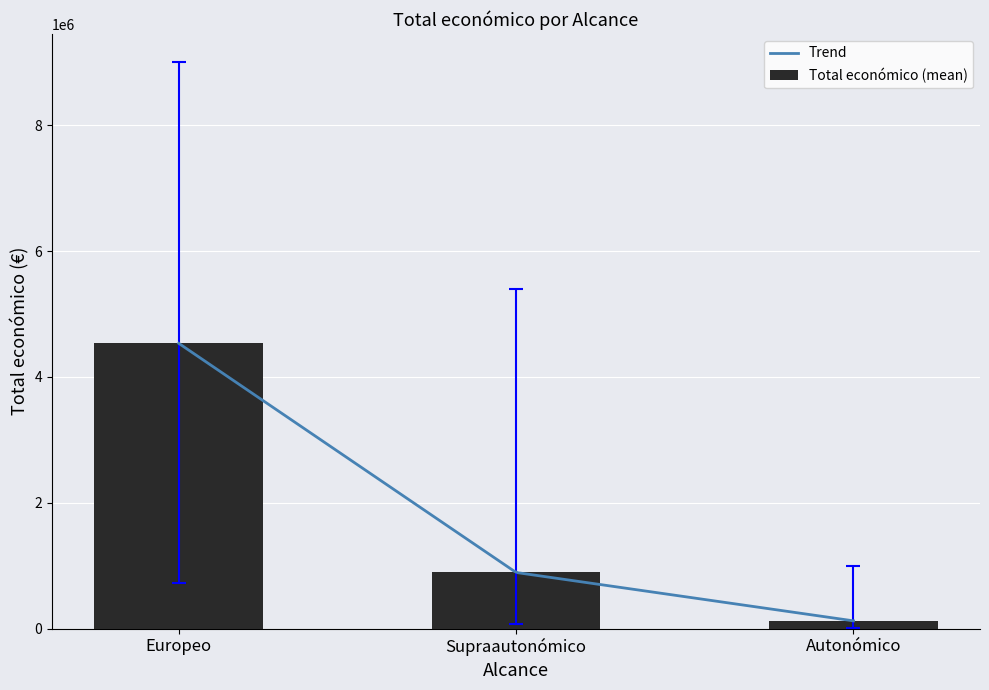

At which label does the data first exceed 537357?

Europeo